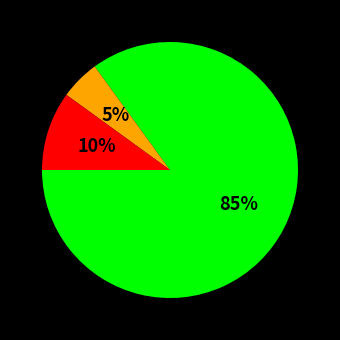

Is there a majority slice in this chart?

Yes